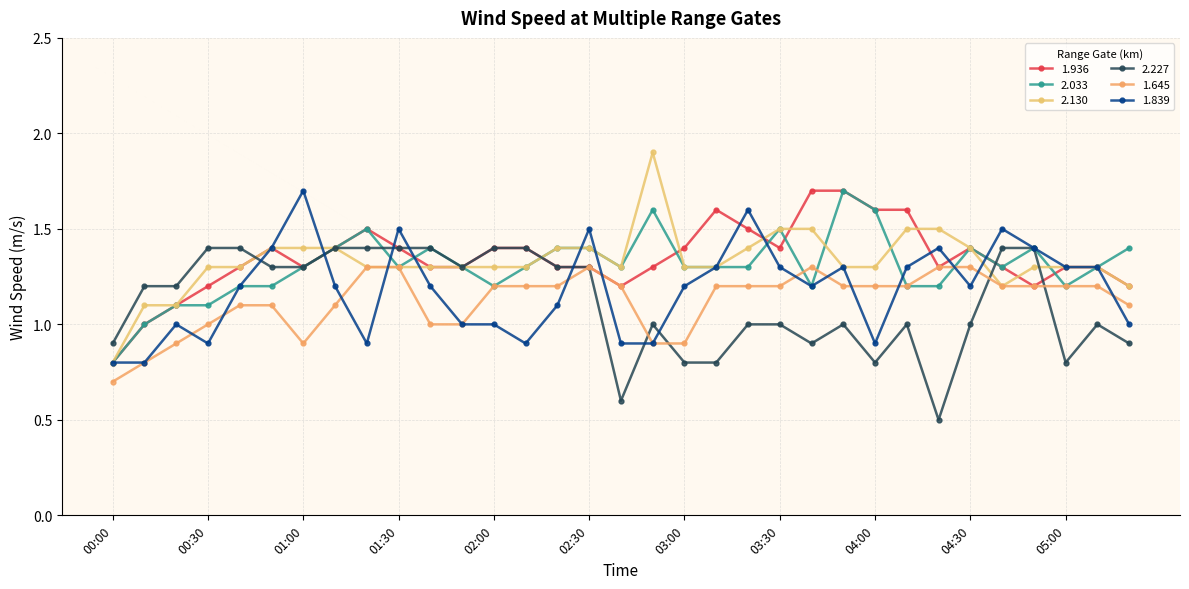

Rank the categories by 2.033 value from lowest to highest.

00:00, 00:10, 00:20, 00:30, 00:40, 00:50, 02:00, 03:40, 04:10, 04:20, 05:00, 01:00, 01:30, 01:50, 02:10, 02:40, 03:00, 03:10, 03:20, 04:40, 05:10, 01:10, 01:40, 02:20, 02:30, 04:30, 04:50, 05:20, 01:20, 03:30, 02:50, 04:00, 03:50